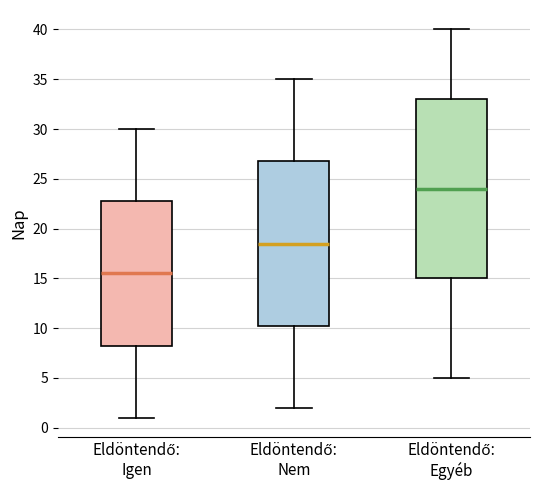

Comparing the boxes themselves (not the whiskers), which one is the tallest?

Eldöntendő: Egyéb